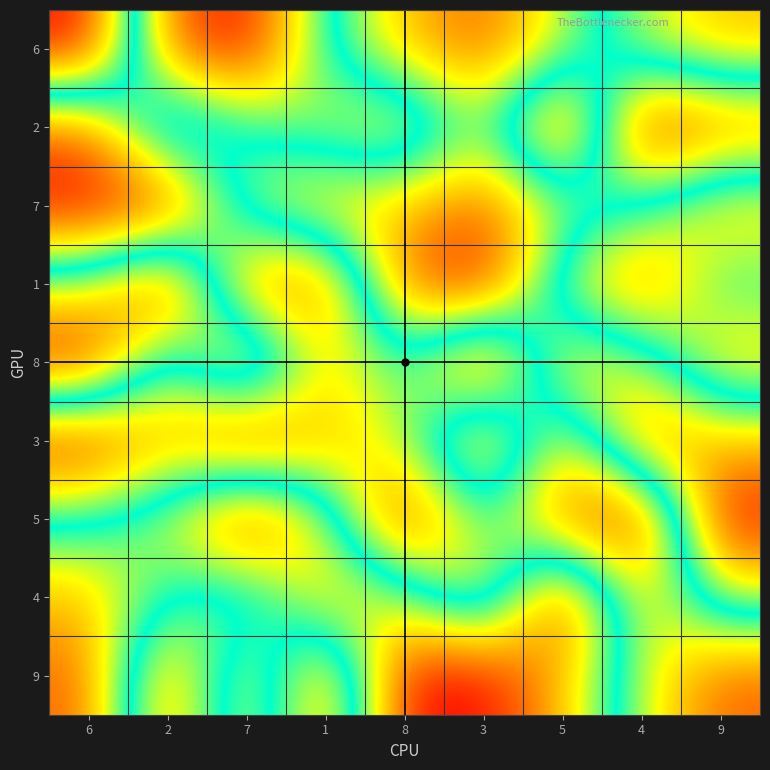

Reading right to left, extract all data points from this chart.

6: 9=7	4=6	5=4	3=2	8=3	1=5	7=9	2=8	6=1
2: 9=2	4=1	5=9	3=4	8=7	1=6	7=5	2=3	6=8
7: 9=7	4=5	5=4	3=2	8=3	1=3	7=4	2=9	6=9
1: 9=5	4=8	5=6	3=1	8=2	1=8	7=8	2=1	6=4
8: 9=7	4=4	5=3	3=9	8=5	1=7	7=2	2=6	6=1
3: 9=3	4=2	5=7	3=2	8=6	1=7	7=9	2=7	6=9
5: 9=1	4=9	5=8	3=5	8=9	1=4	7=1	2=4	6=5
4: 9=4	4=7	5=1	3=7	8=4	1=3	7=6	2=5	6=3
9: 9=8	4=6	5=3	3=1	8=1	1=8	7=3	2=8	6=2